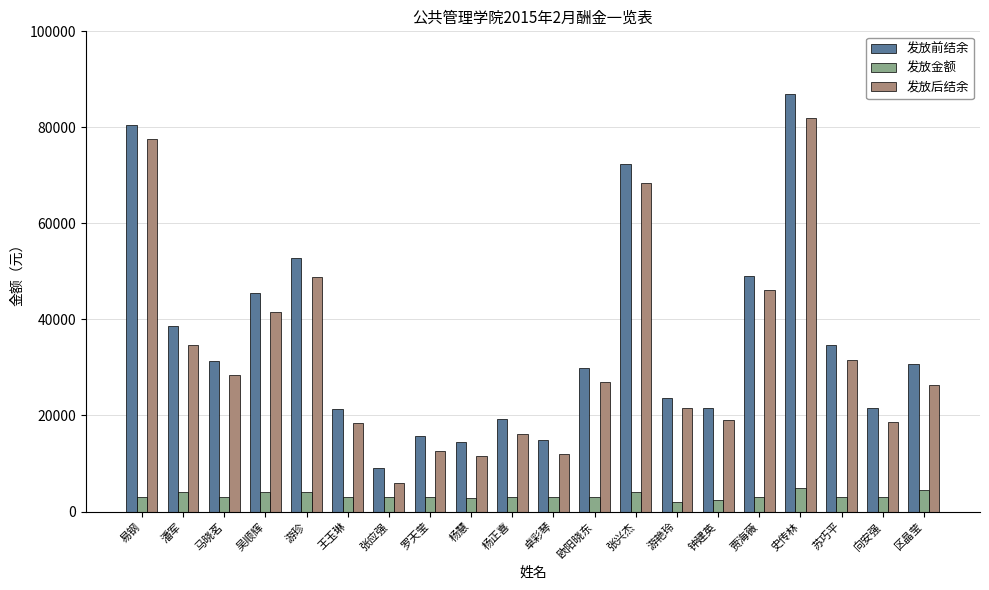

True or false: 发放前结余 has a value of 23571.1 at 游艳玲.

True